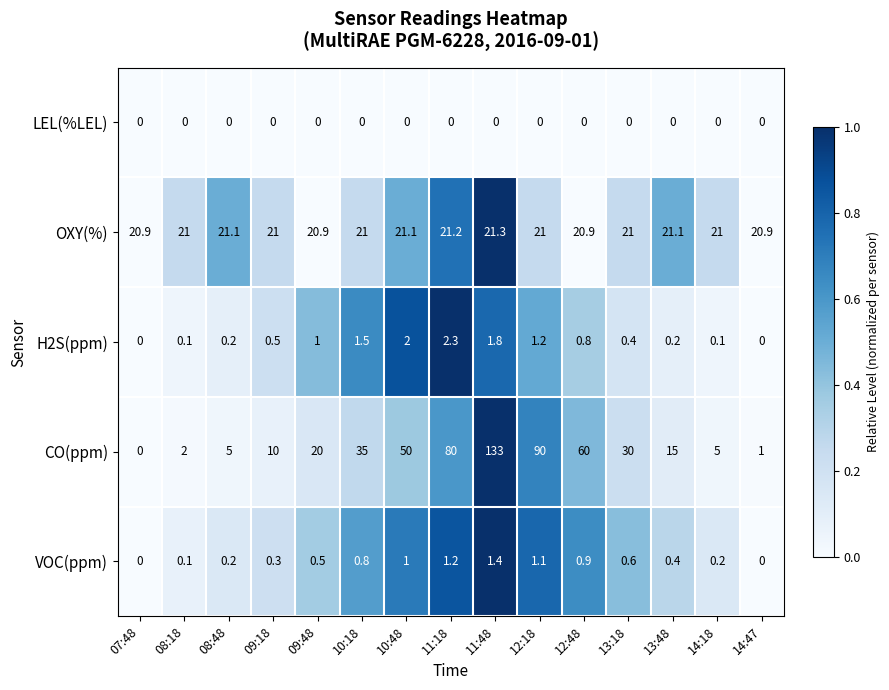

Which series has the largest range (max minus min)?

CO(ppm)